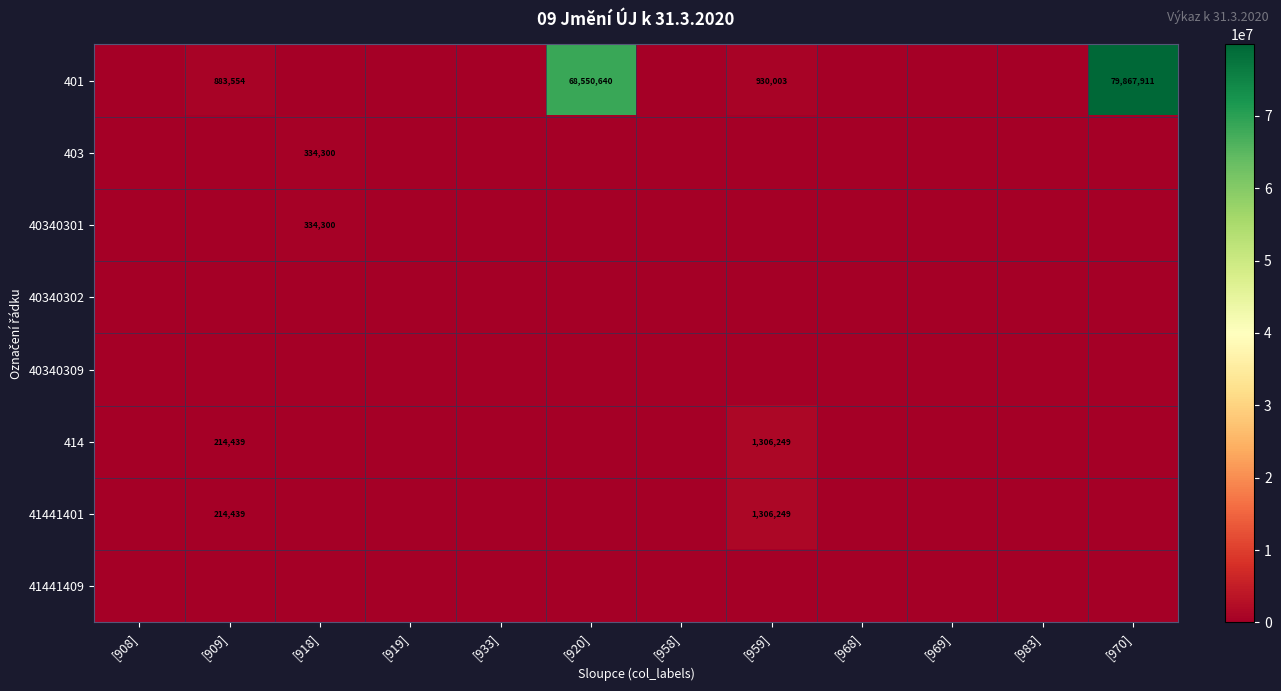

True or false: 41441401 has a value of 214439 at [909].

True